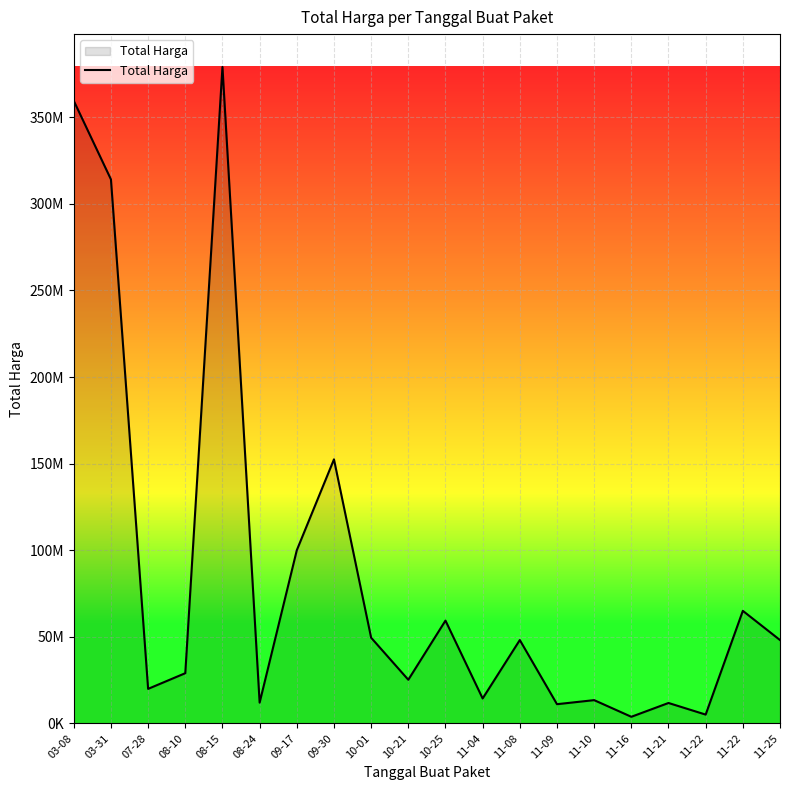

The chart shows a value of 18179196 at 11-09. True or false?

False